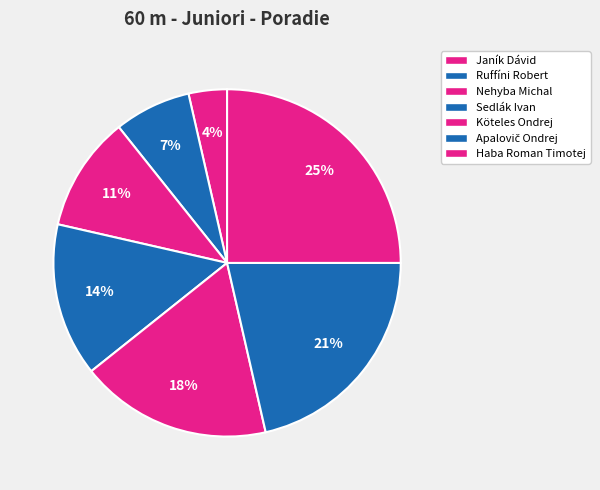

What is the total percentage of Apalovič Ondrej and Sedlák Ivan?

35.7%